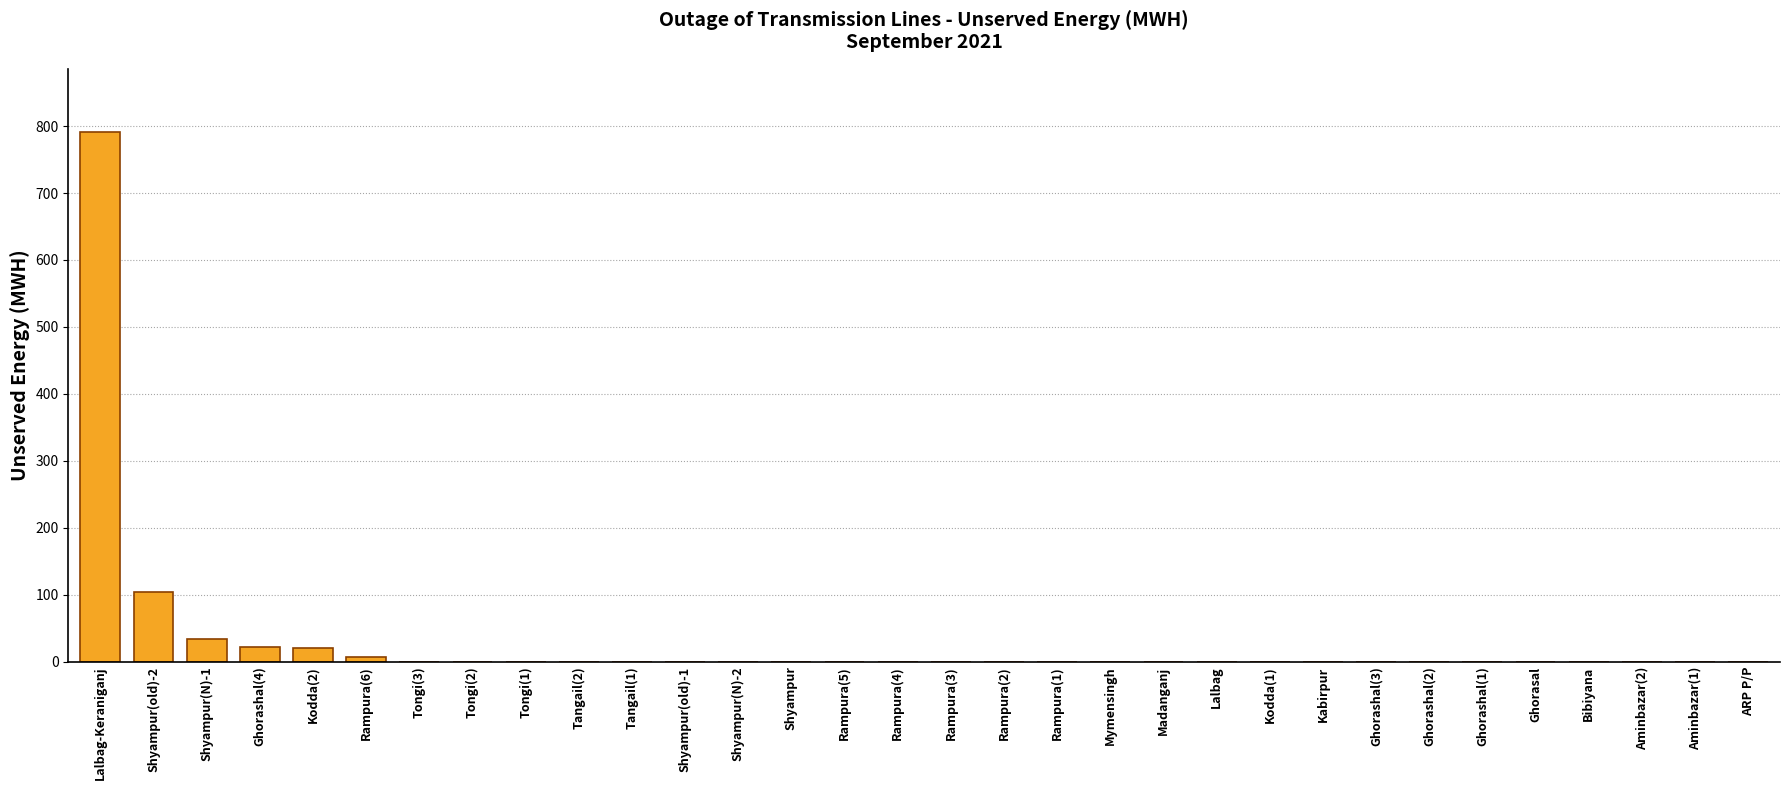

Where is the data nearest to the value 395?

Shyampur(old)-2